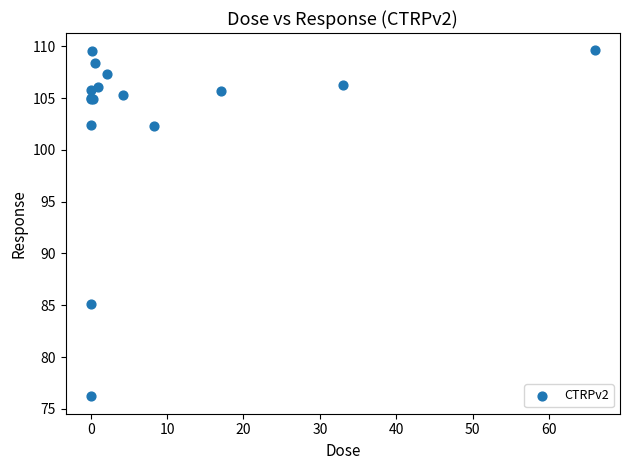

What Y value in the scatter plot is closest to 92?

85.1